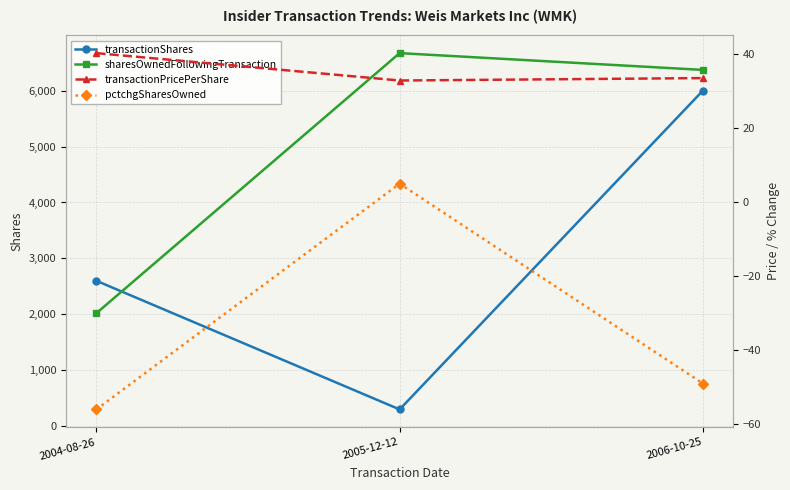

What is the average value of the transactionShares series?

2967